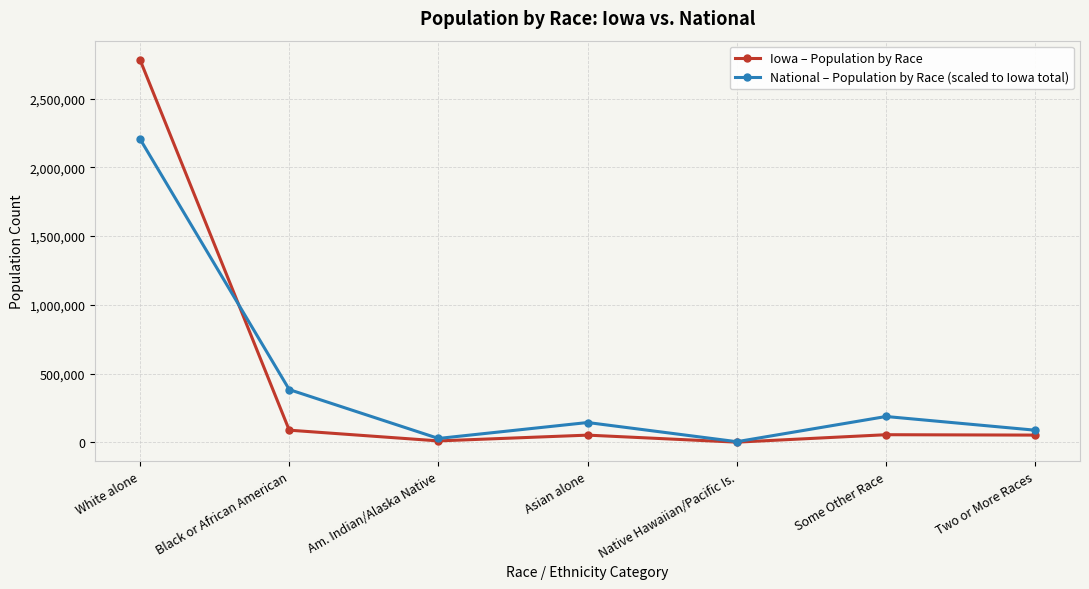

At which category is the sum across all series the highest?

White alone